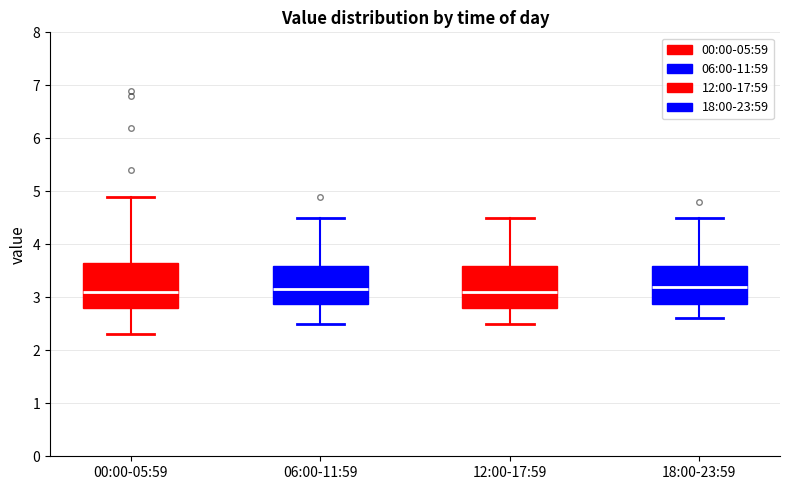

Reading left to right, read every box against the y-axis: the position of its median line, the range the box covers, and the ends of its whiskers. The values are not printed on the chart, so give them approximately, as read against the axis.

00:00-05:59: median 3.1, box 2.8 to 3.7, whiskers 2.3 to 4.9
06:00-11:59: median 3.2, box 2.9 to 3.6, whiskers 2.5 to 4.5
12:00-17:59: median 3.1, box 2.8 to 3.6, whiskers 2.5 to 4.5
18:00-23:59: median 3.2, box 2.9 to 3.6, whiskers 2.6 to 4.5